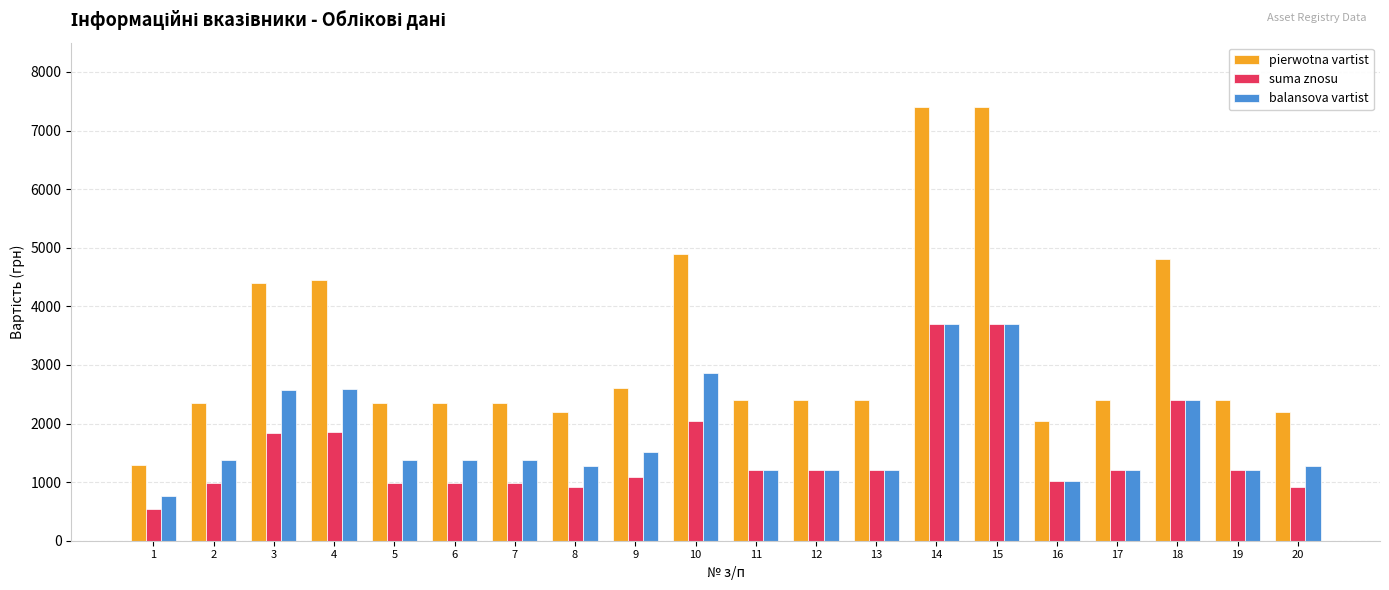

At how many categories does at least one series exceed 2307?

16